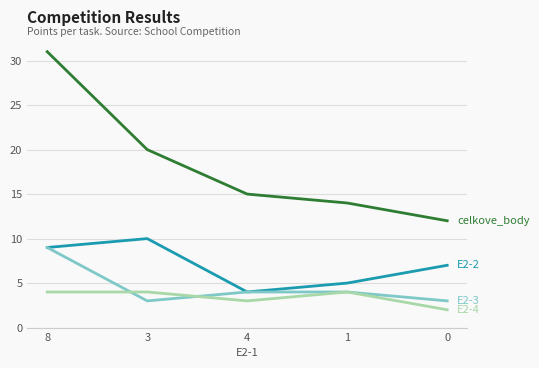

At which category is the sum across all series the highest?

8